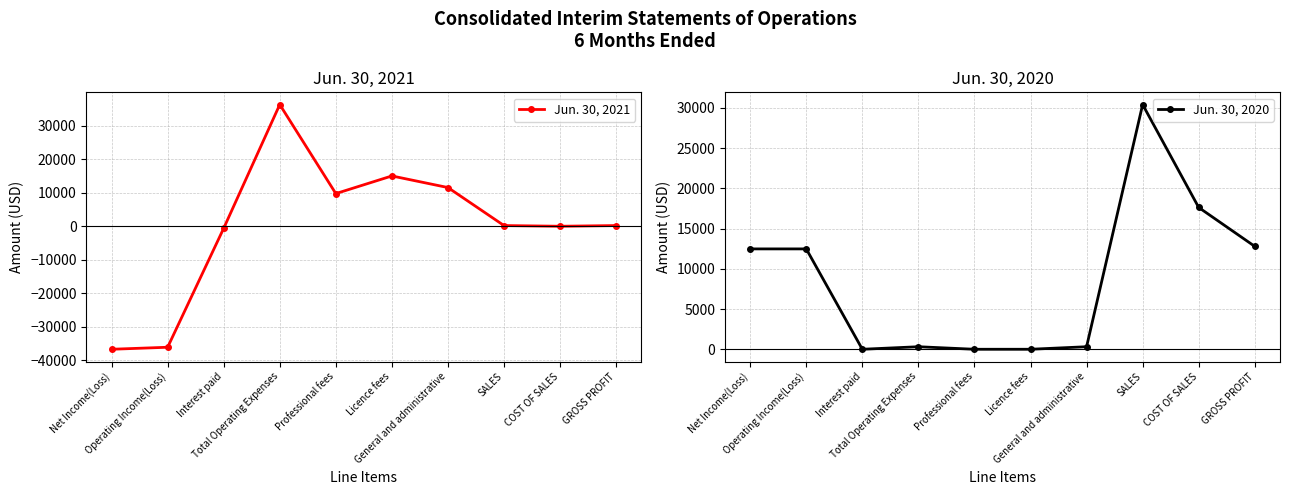

Which series ends up on top after the final intersection of Jun. 30, 2021 and Jun. 30, 2020?

Jun. 30, 2020